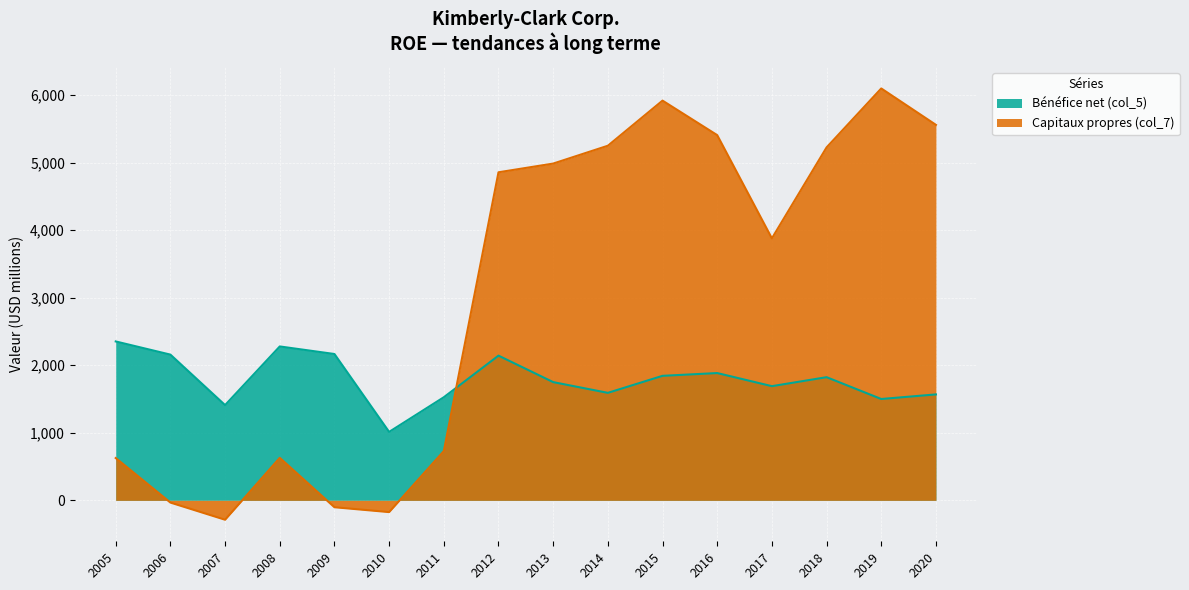

How many negative values does the Capitaux propres (col_7) series have?

4